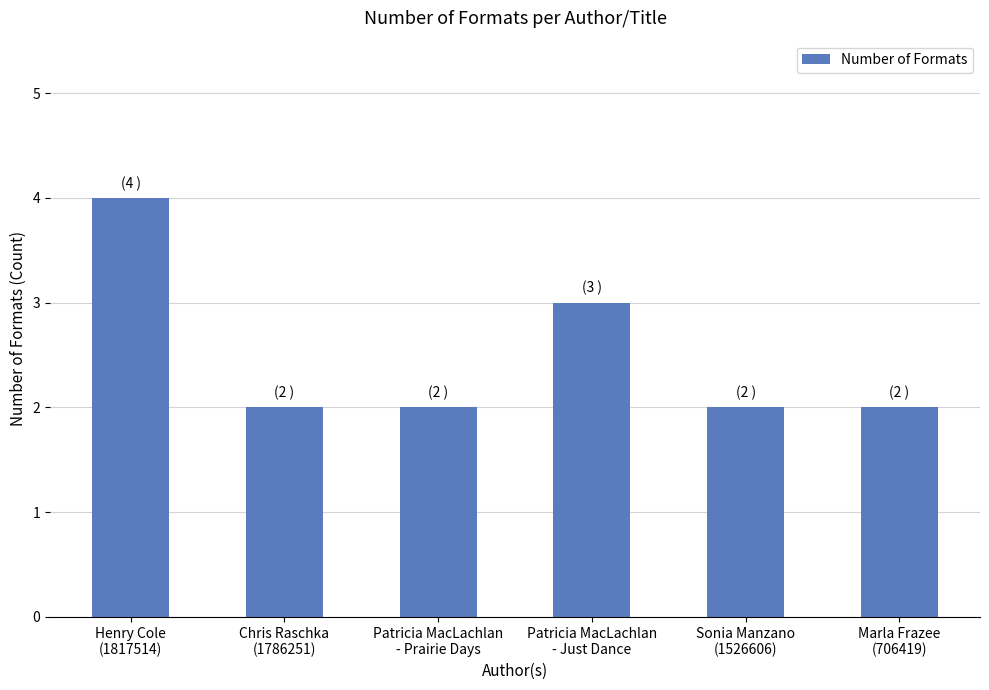

What is the difference between the values at Patricia MacLachlan
- Prairie Days and Henry Cole
(1817514)?

2